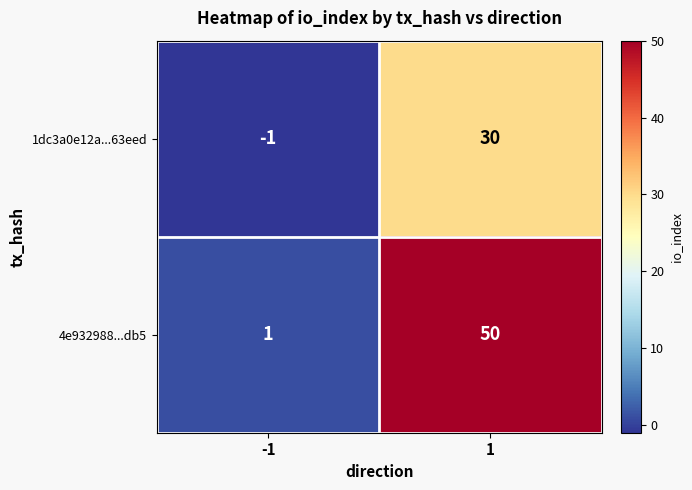

The value of 1dc3a0e12a...63eed at -1 is -1. True or false?

True